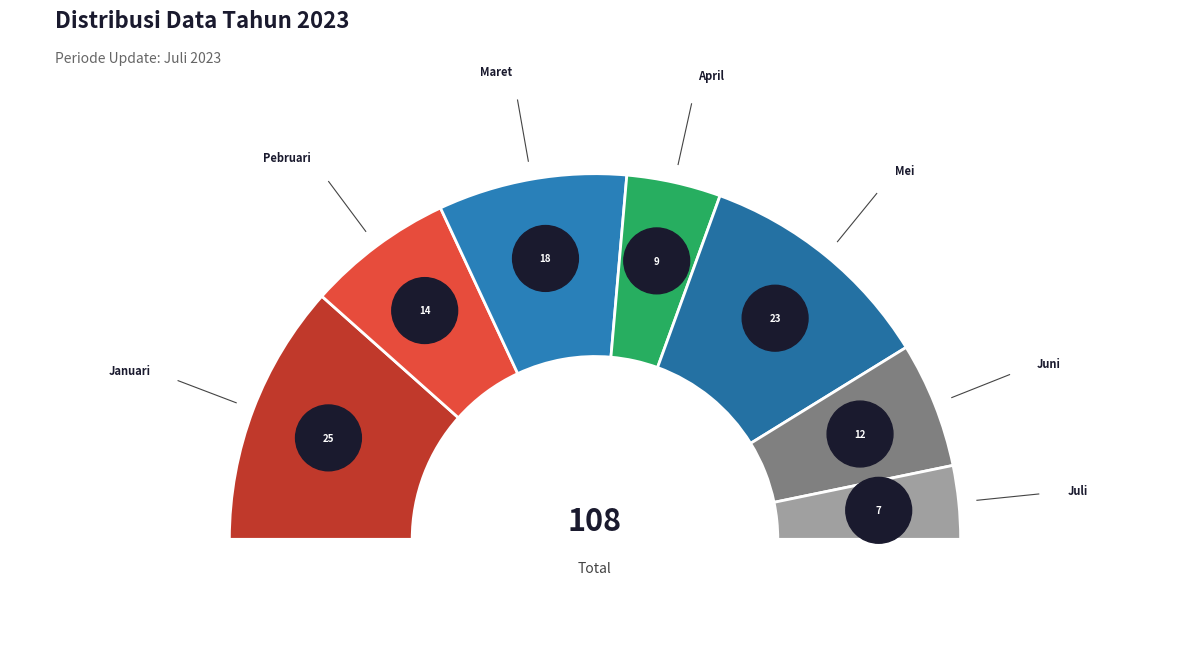

To the nearest percent, what is the difference between the largest and smallest slice percentages?

17%